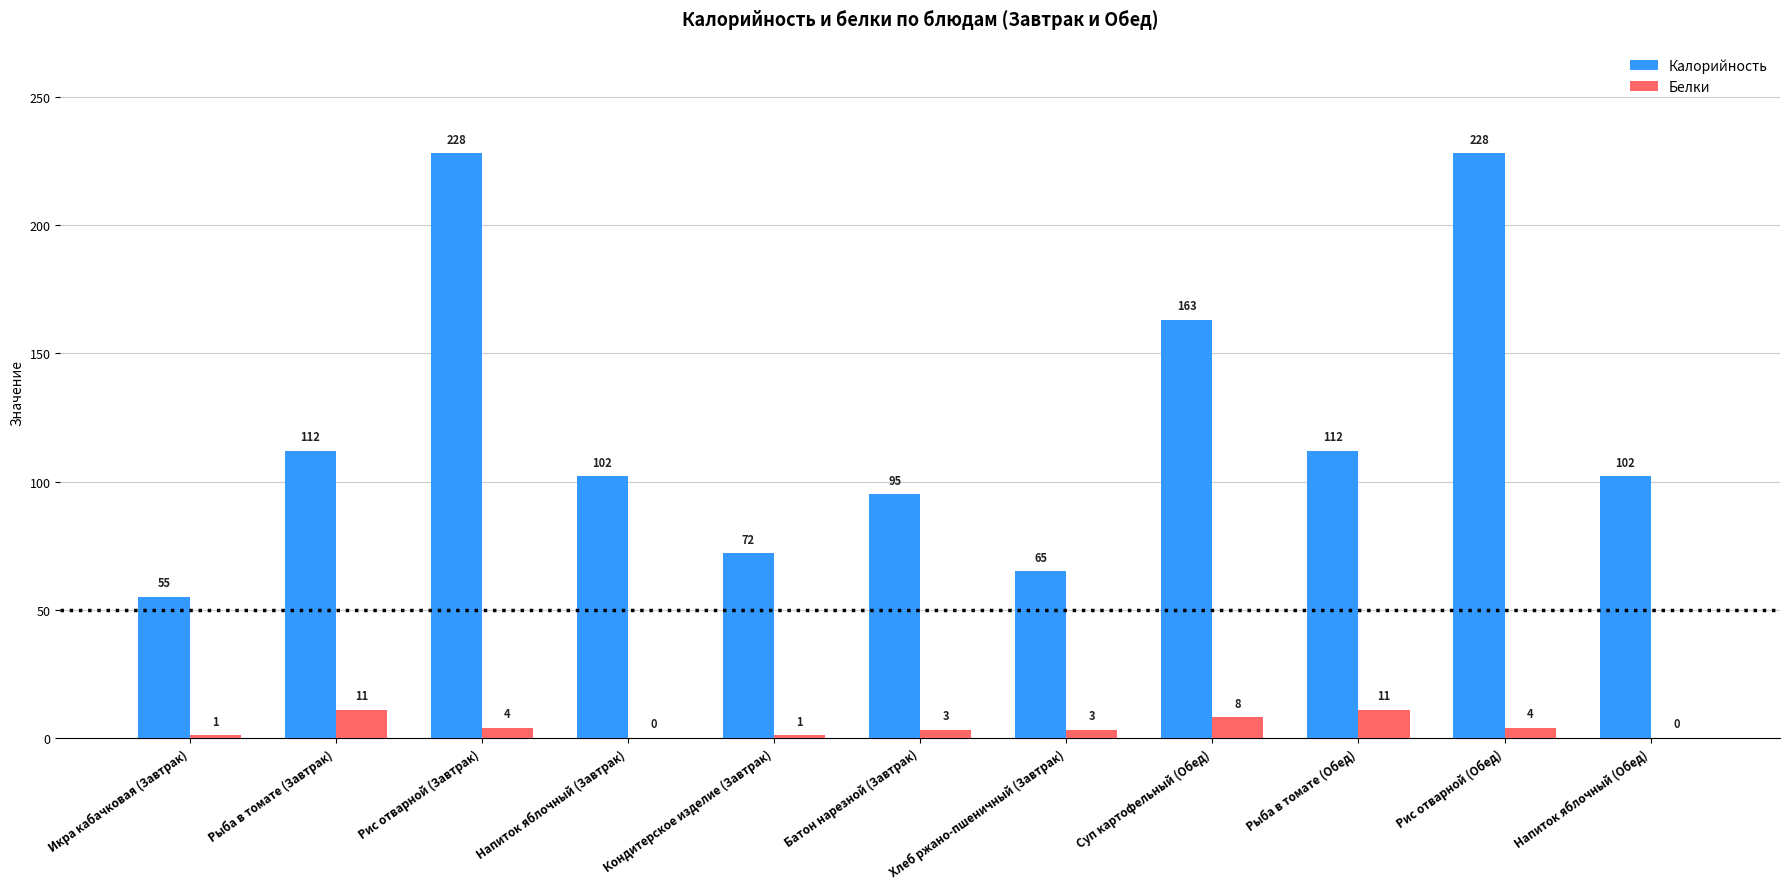

The value of Белки at Батон нарезной (Завтрак) is 3. True or false?

True